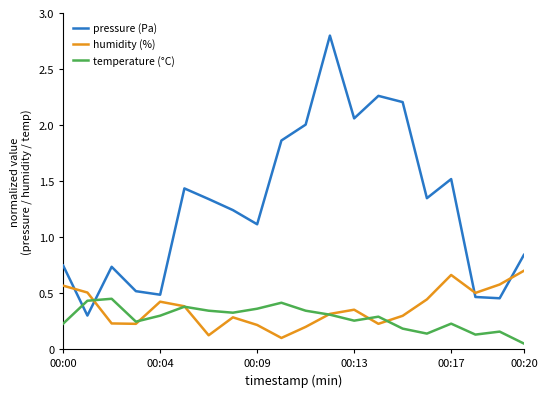

True or false: temperature (°C) and pressure (Pa) intersect in this chart.

True